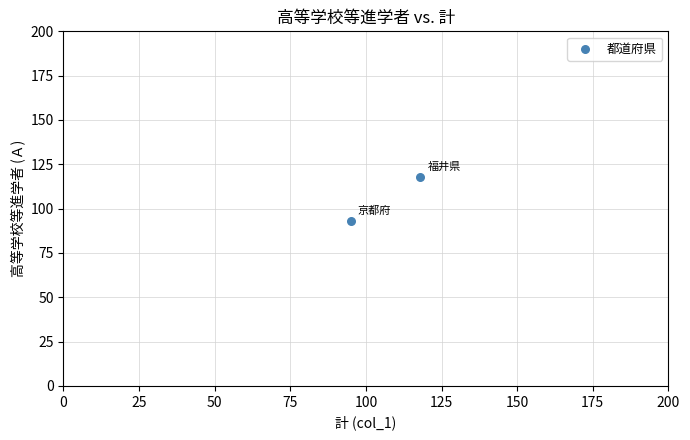

What is the range of Y values (max minus min)?

25